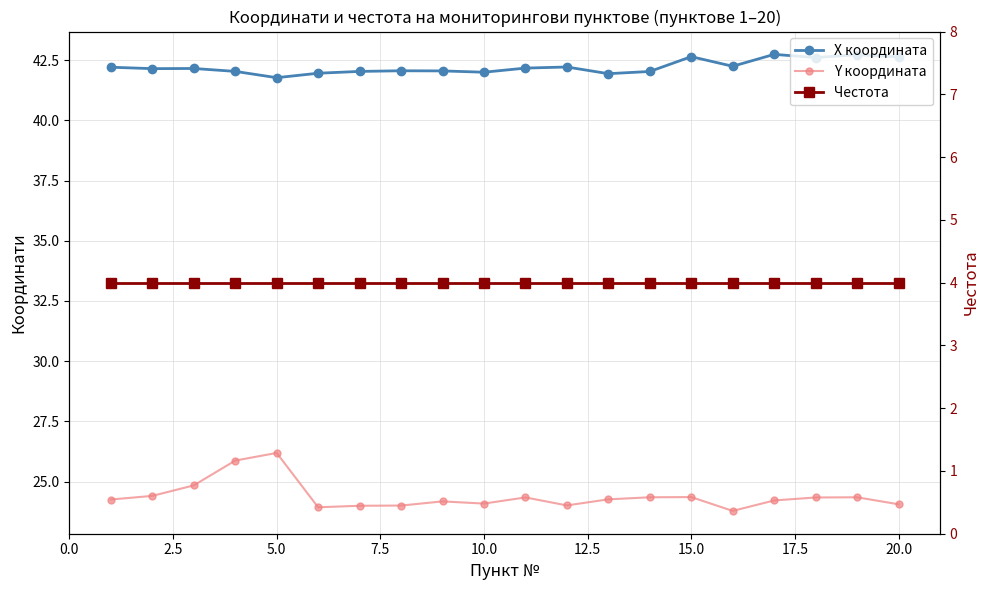

What is the difference between the second highest and second lowest values in the Y координата series?

1.9